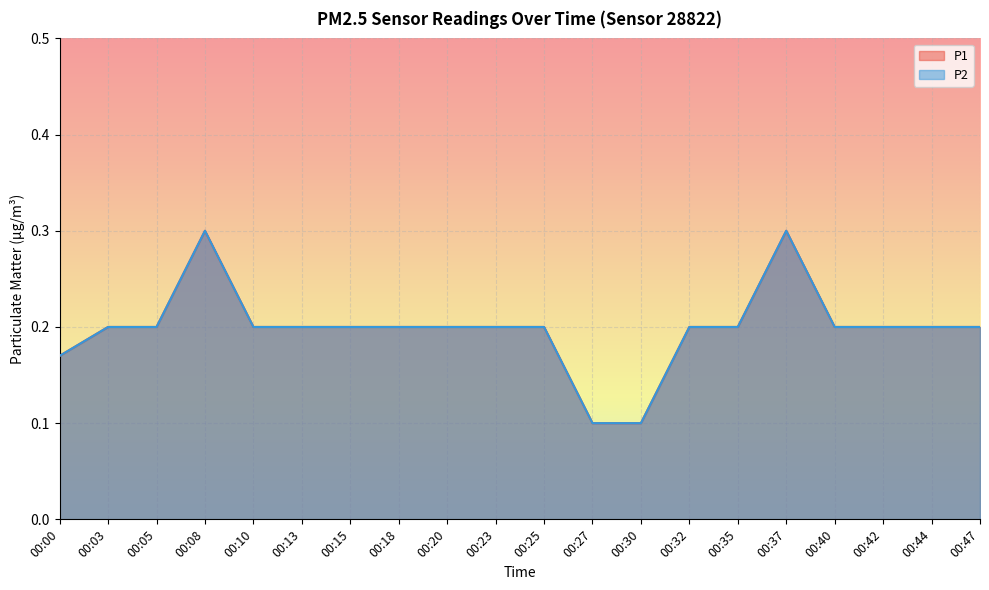

How many lines are shown in the chart?

2